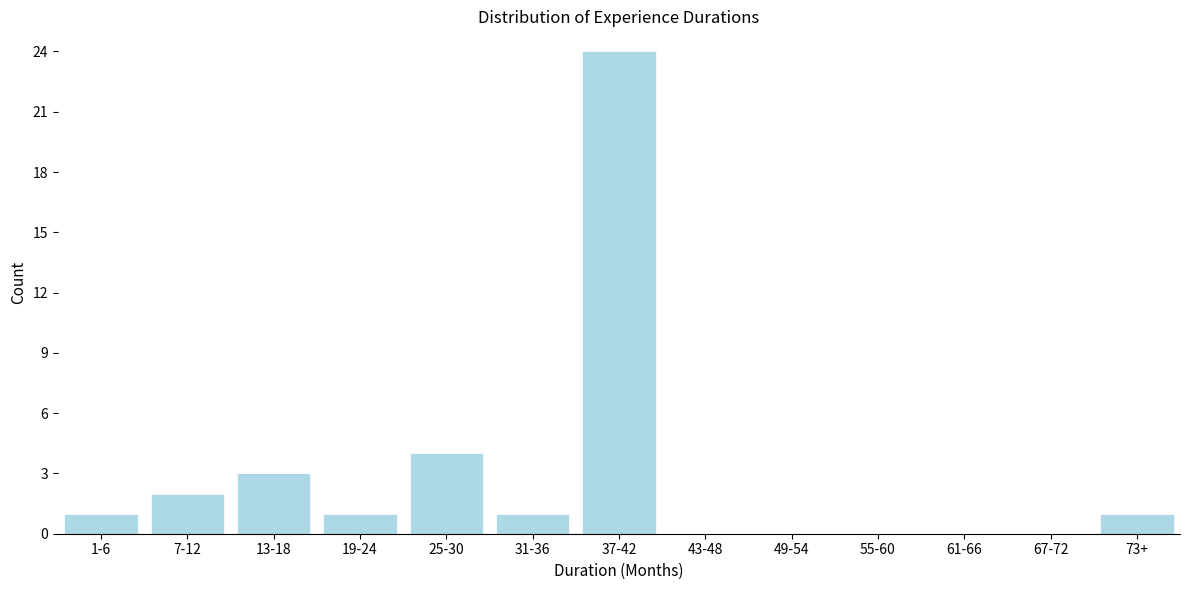

Reading left to right, list all the values displayed in this chart.

1-6=1	7-12=2	13-18=3	19-24=1	25-30=4	31-36=1	37-42=24	43-48=0	49-54=0	55-60=0	61-66=0	67-72=0	73+=1